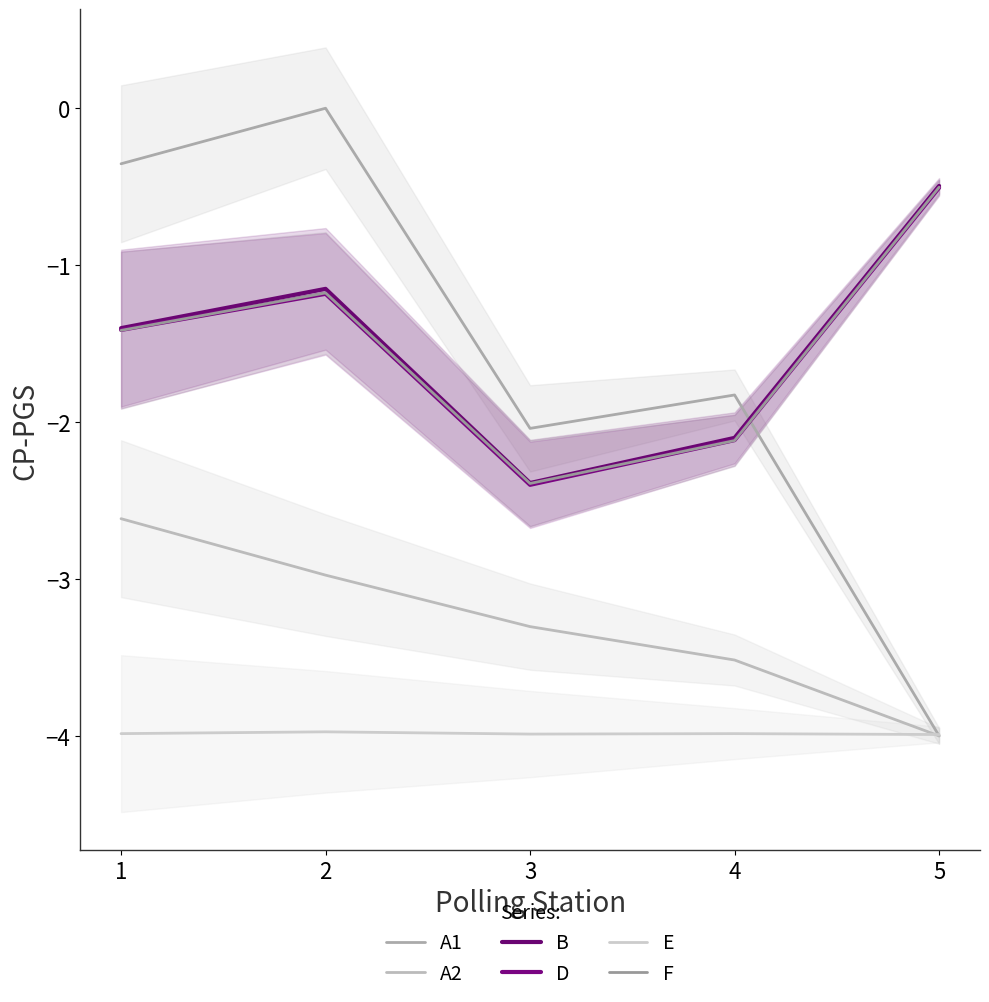

Which series changed the most between 3 and 5?

A1